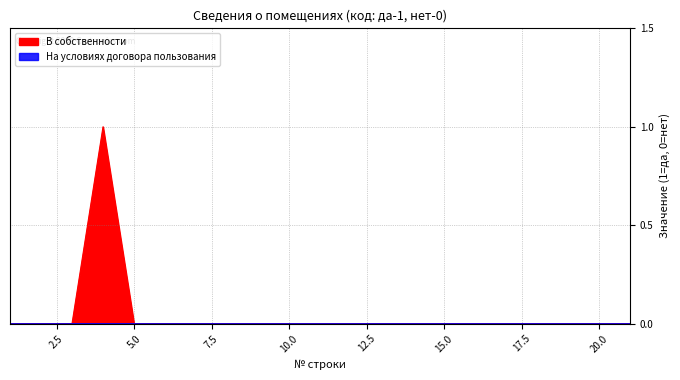

Does the chart have visible grid lines?

Yes